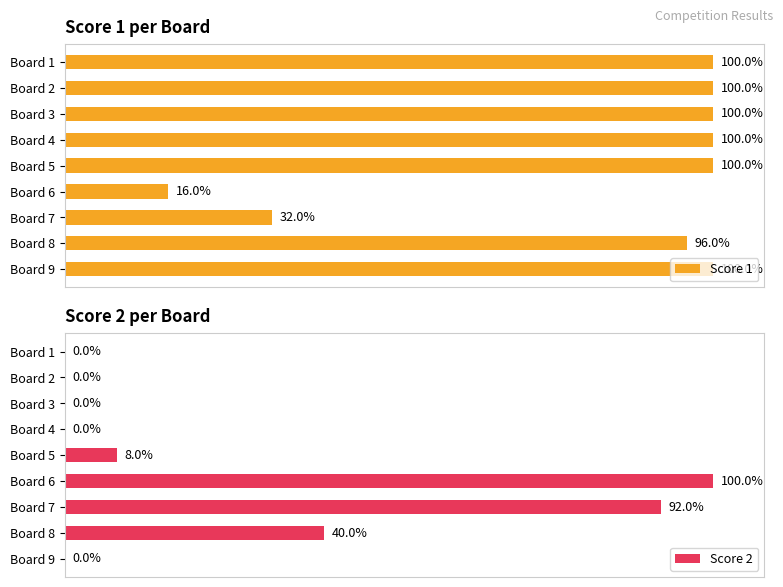

List the series in order of their peak value, highest first.

Score 1, Score 2